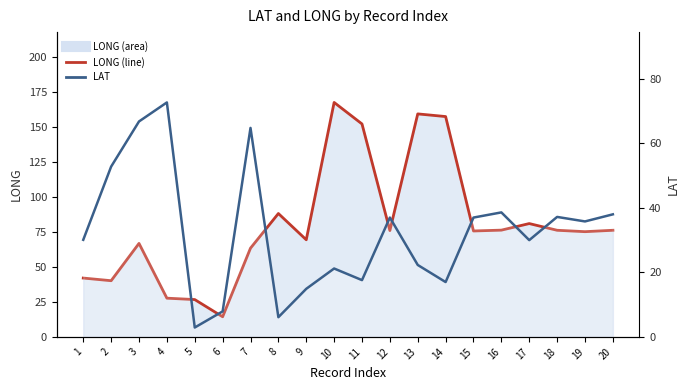

At how many categories does at least one series exceed 87?

5